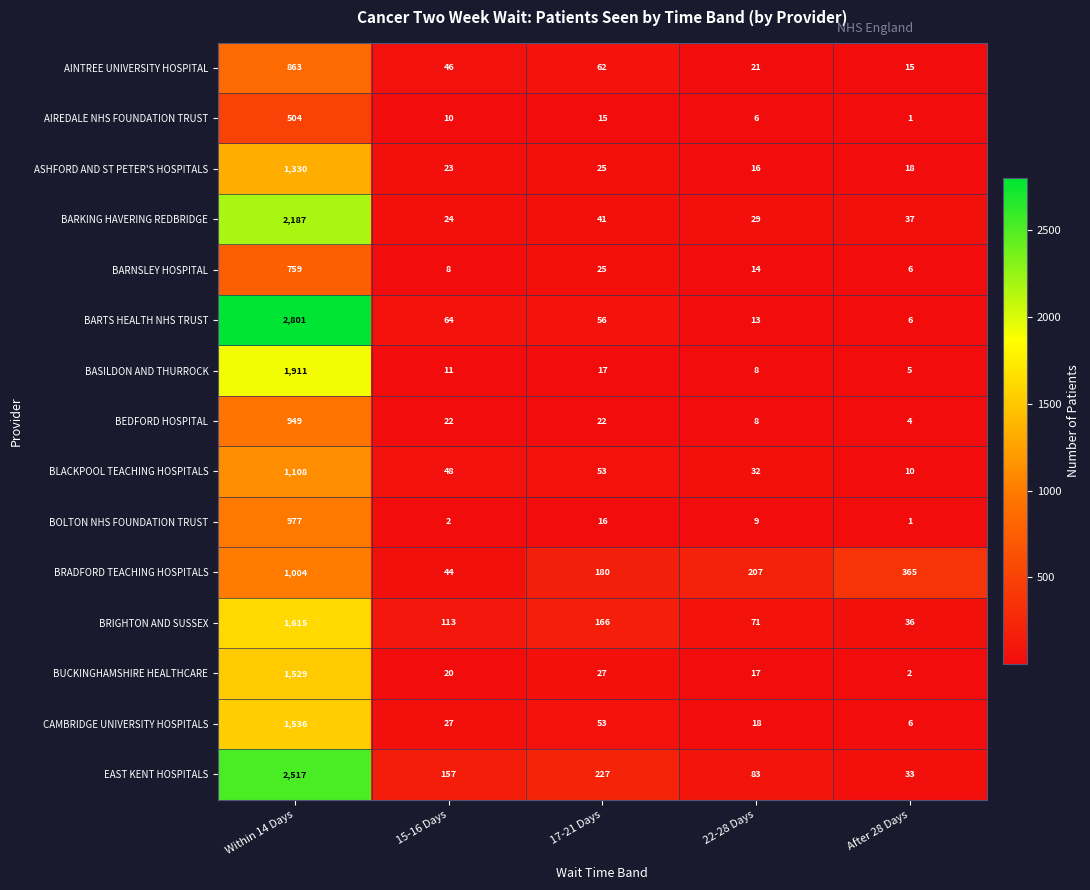

Between 15-16 Days and 17-21 Days, which series saw the biggest shift?

BRADFORD TEACHING HOSPITALS